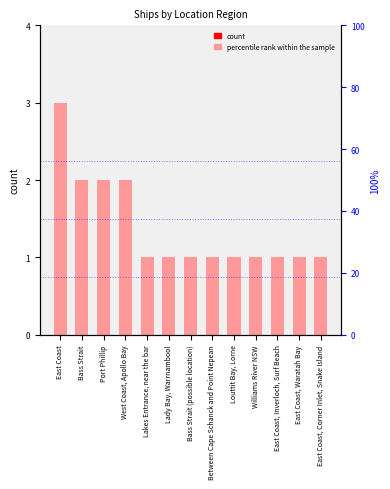

What is the change in value from Bass Strait to Bass Strait (possible location)?

-1